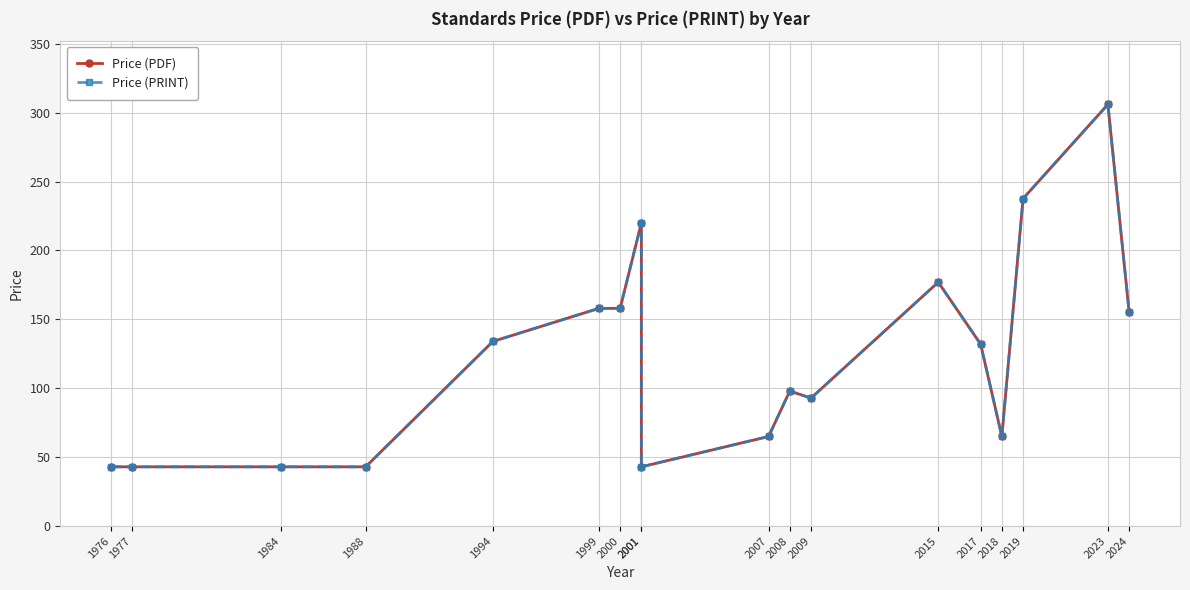

True or false: Price (PDF) and Price (PRINT) intersect in this chart.

False